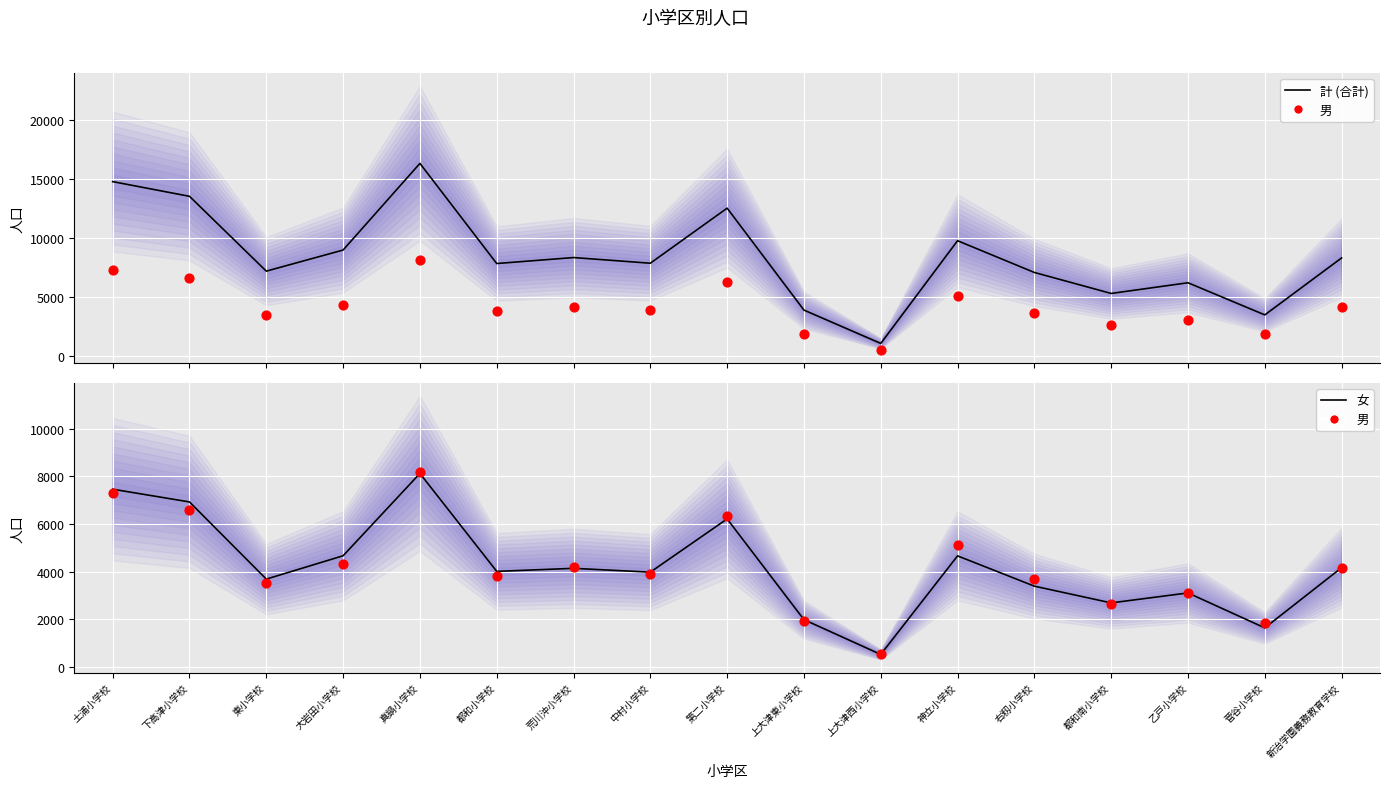

At which category is the sum across all series the highest?

真鍋小学校